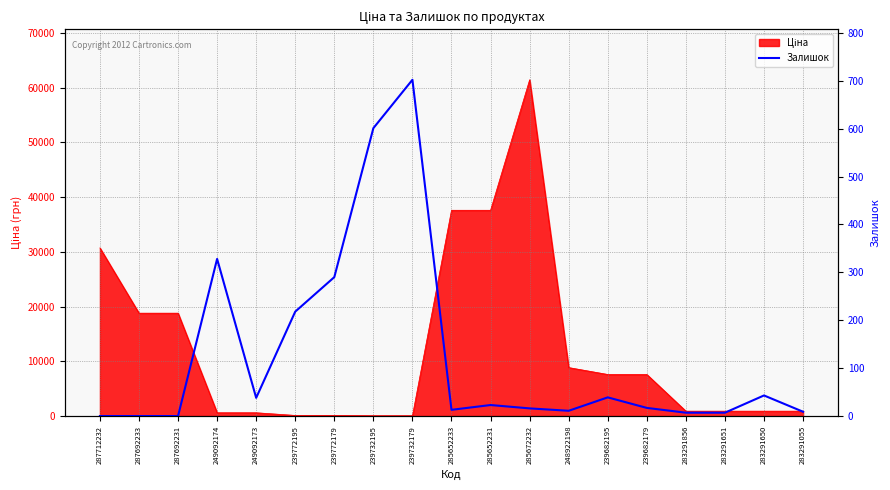

How many values are below 17?

9